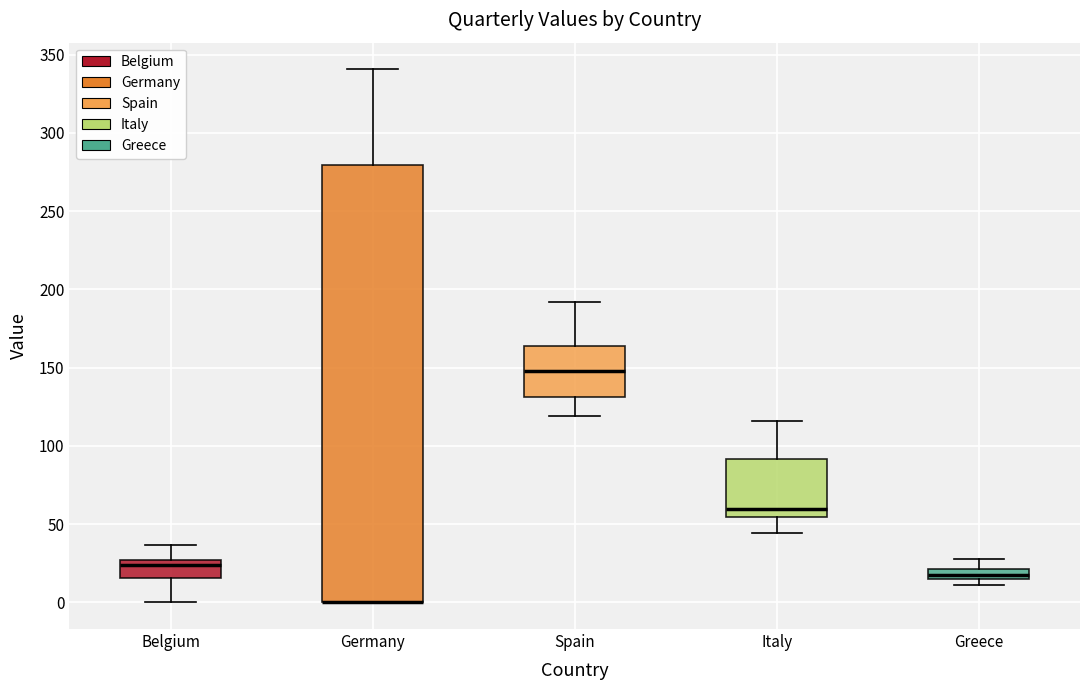

Comparing the boxes themselves (not the whiskers), which one is the tallest?

Germany